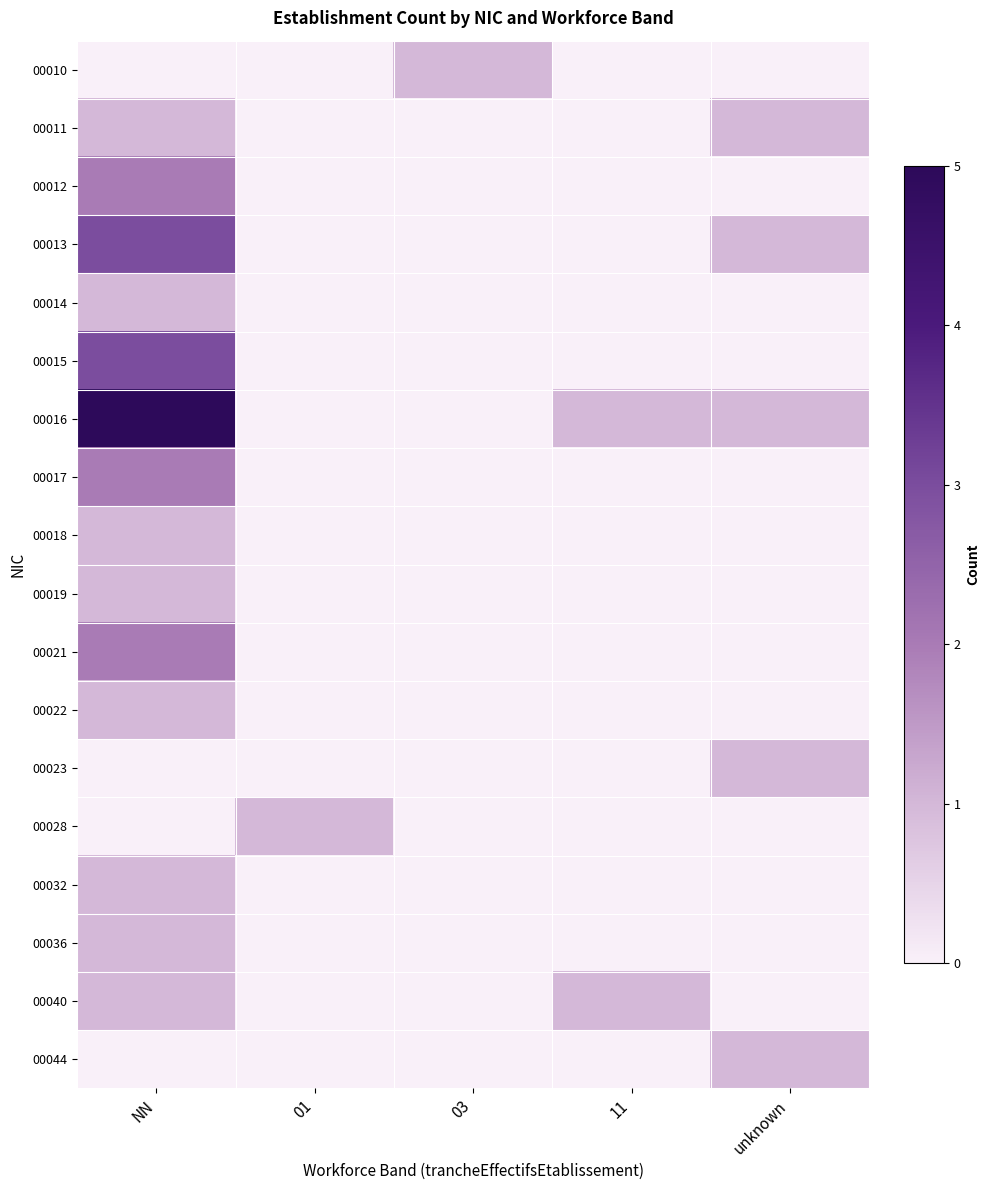

What is the difference between the highest and lowest values at 01?

1